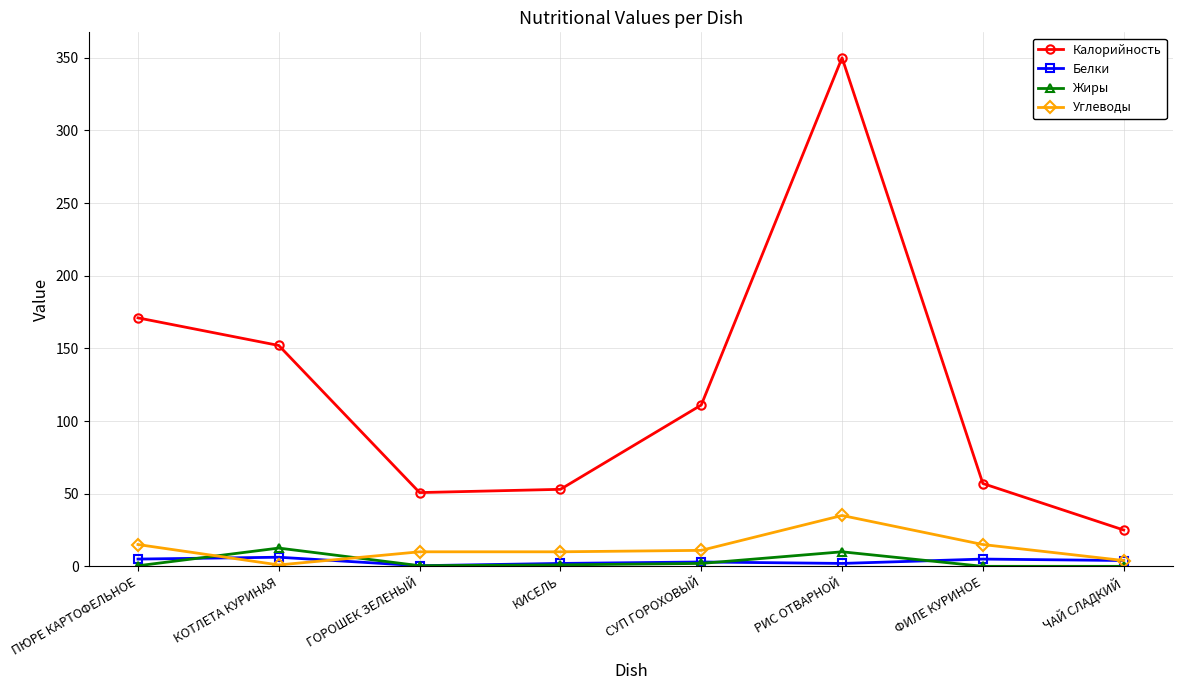

What is the maximum value for Углеводы?

35.0